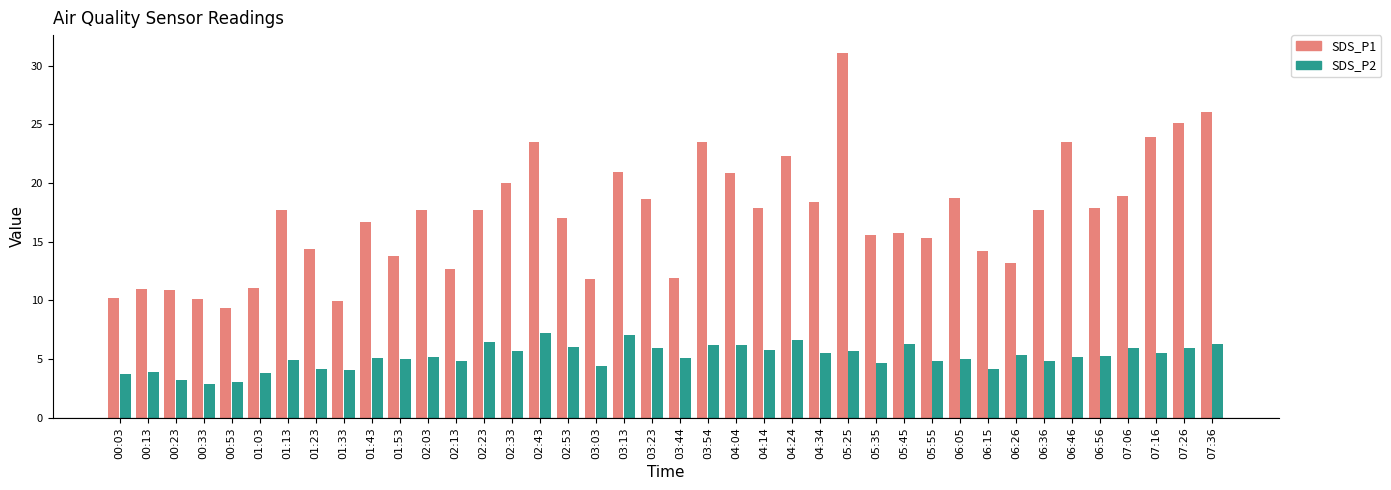

Which category has the lowest value in the SDS_P1 series?

00:53